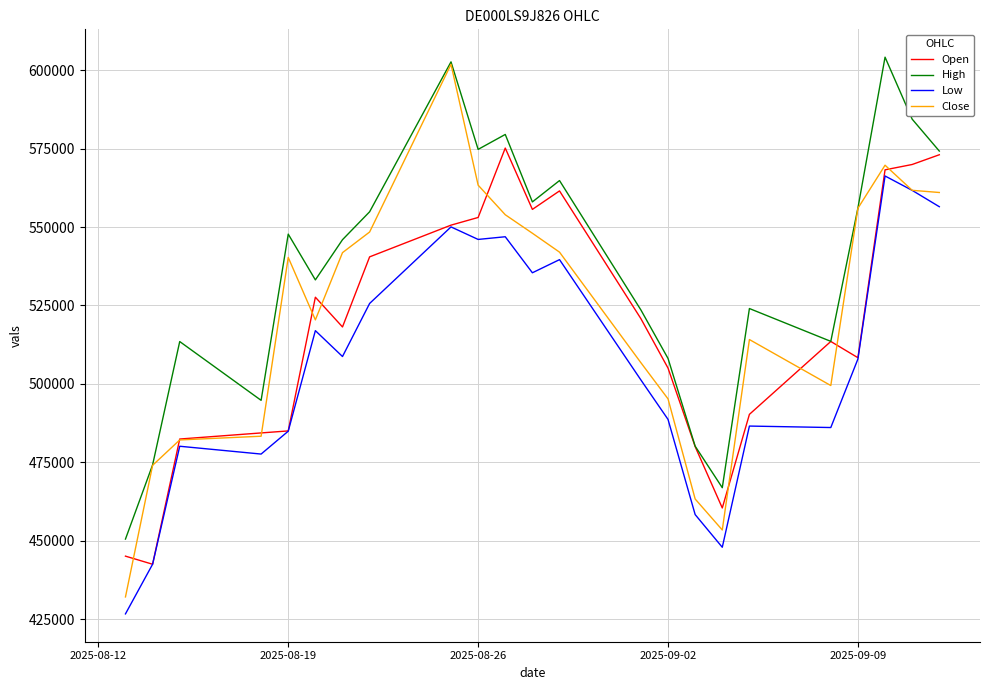

True or false: High and Low cross at least once.

False